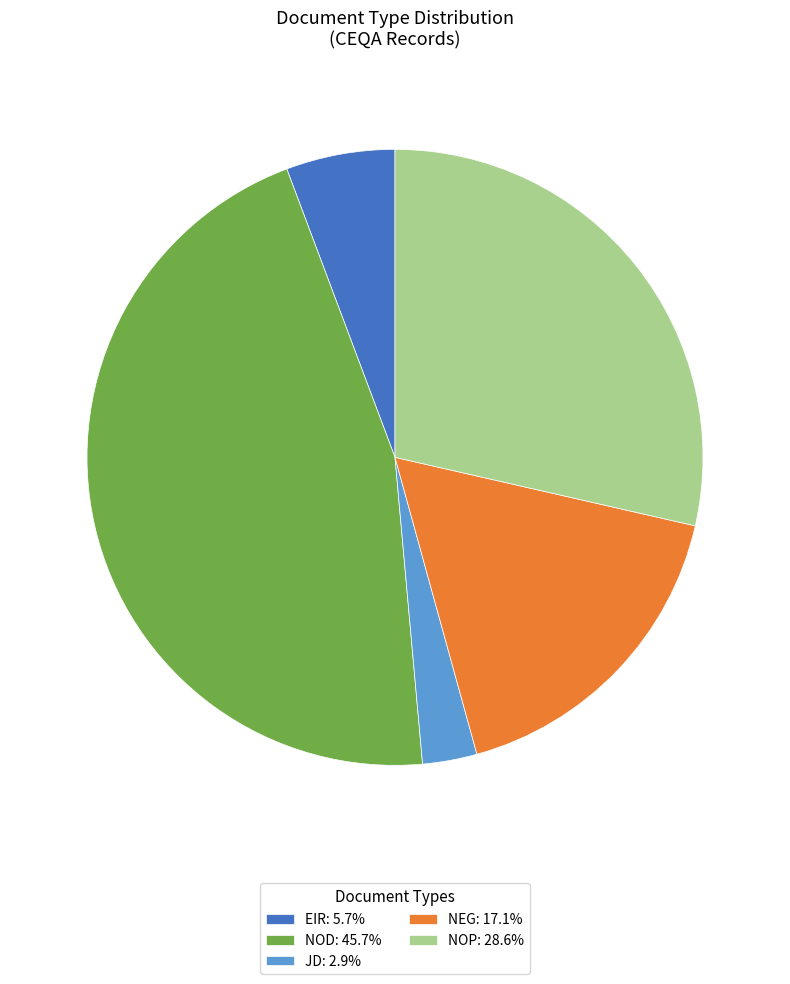

Is the sum of NOP: 28.6% and NOD: 45.7% greater than half?

Yes